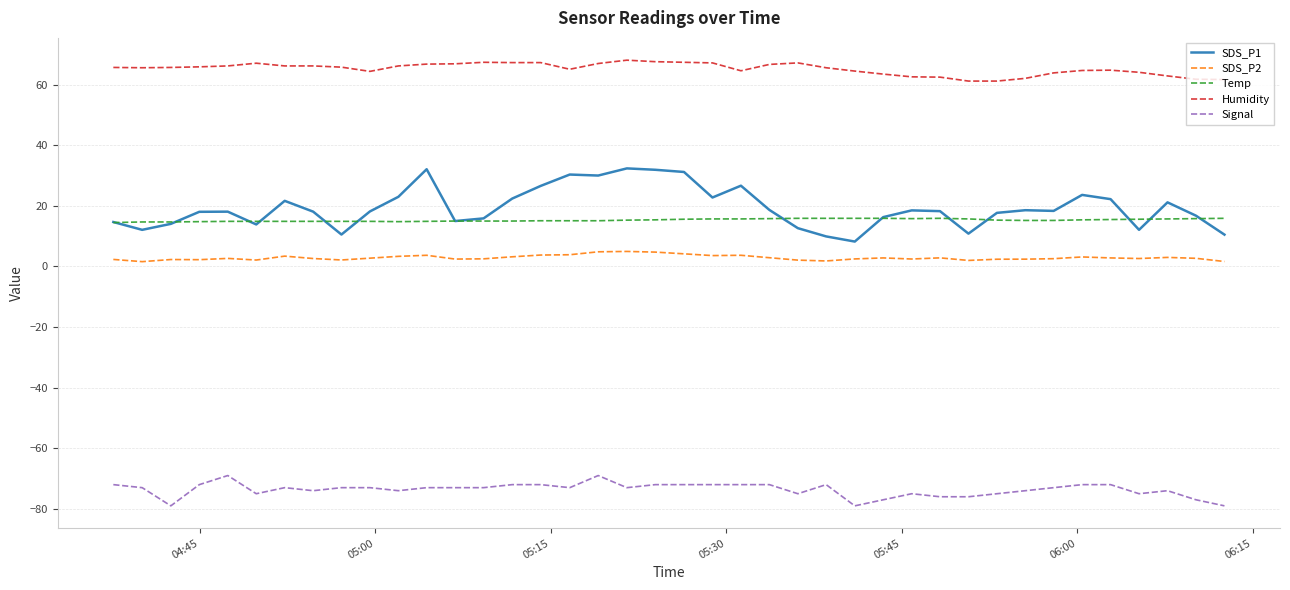

True or false: Temp and Signal intersect in this chart.

False